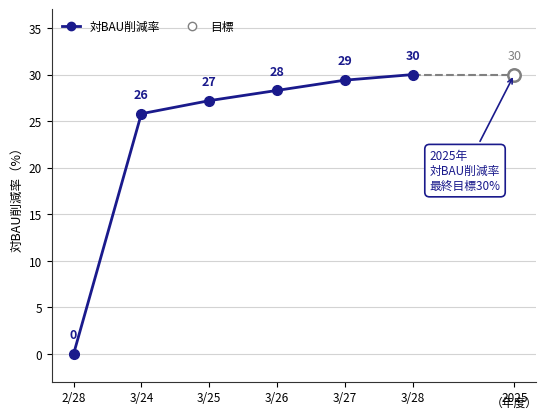

Which has a higher value, 3/27 or 2/28?

3/27